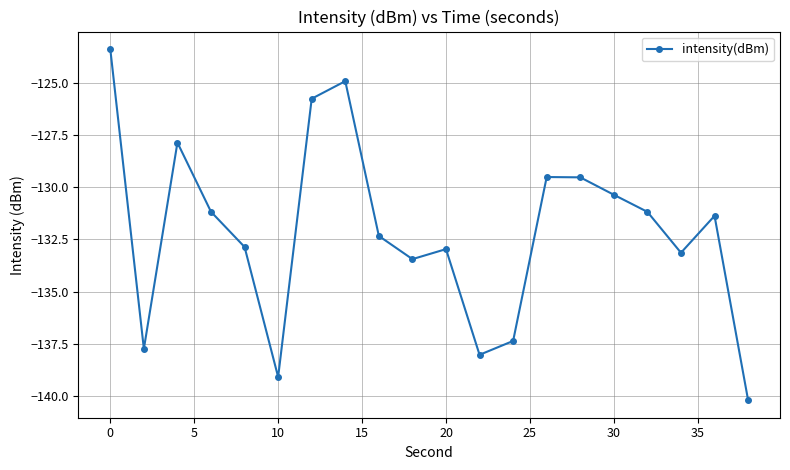

Reading left to right, what are all the values shown in this chart?

-123.4	-137.7	-127.9	-131.2	-132.9	-139.1	-125.8	-124.9	-132.3	-133.4	-133.0	-138.0	-137.4	-129.5	-129.5	-130.4	-131.2	-133.1	-131.4	-140.2